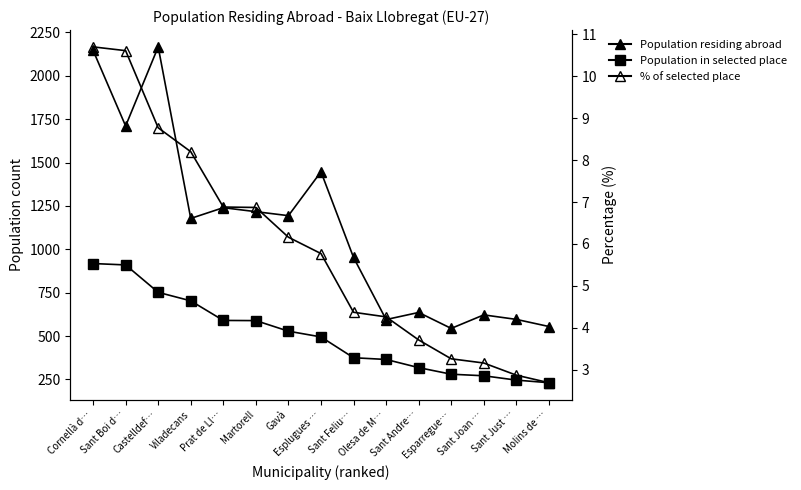

Which category has the lowest value in the Population residing abroad series?

Esparregue…